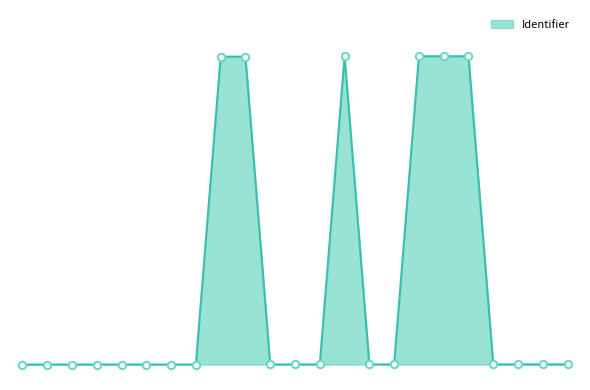

Does the chart have visible grid lines?

No